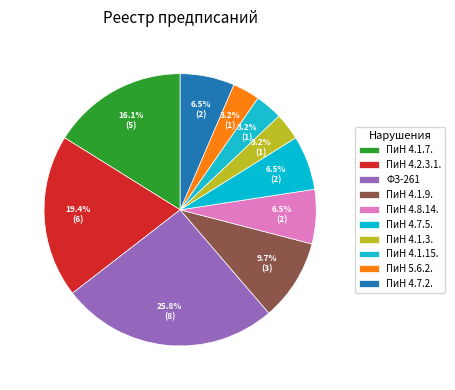

Which slice is the smallest?

ПиН 4.1.3.